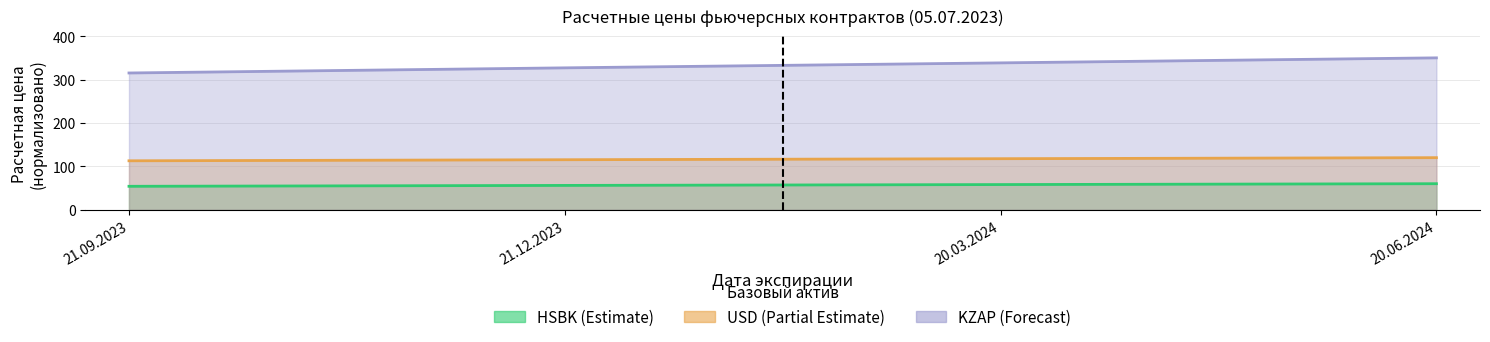

Rank the series by their average value, from lowest to highest.

HSBK, KZAP, KX